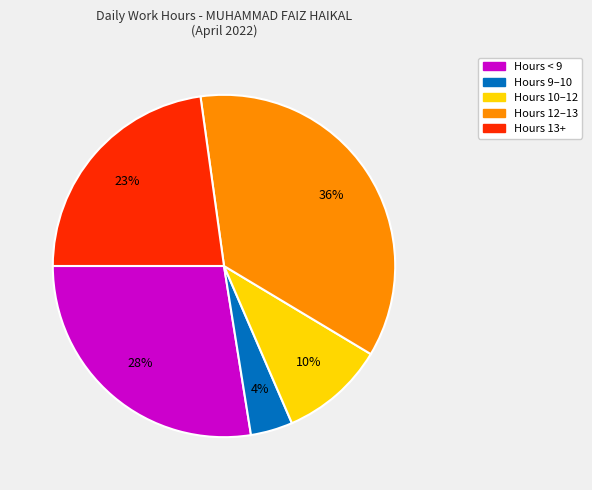

Is there a majority slice in this chart?

No